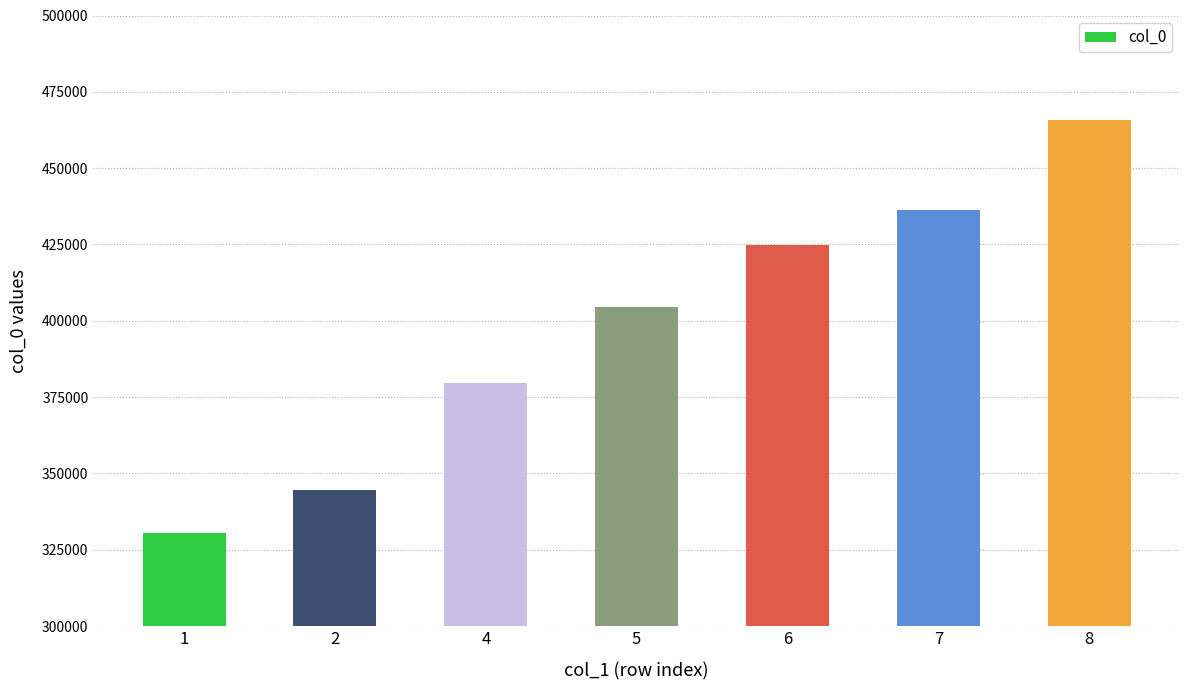

At which label is the value closest to 398139?

5